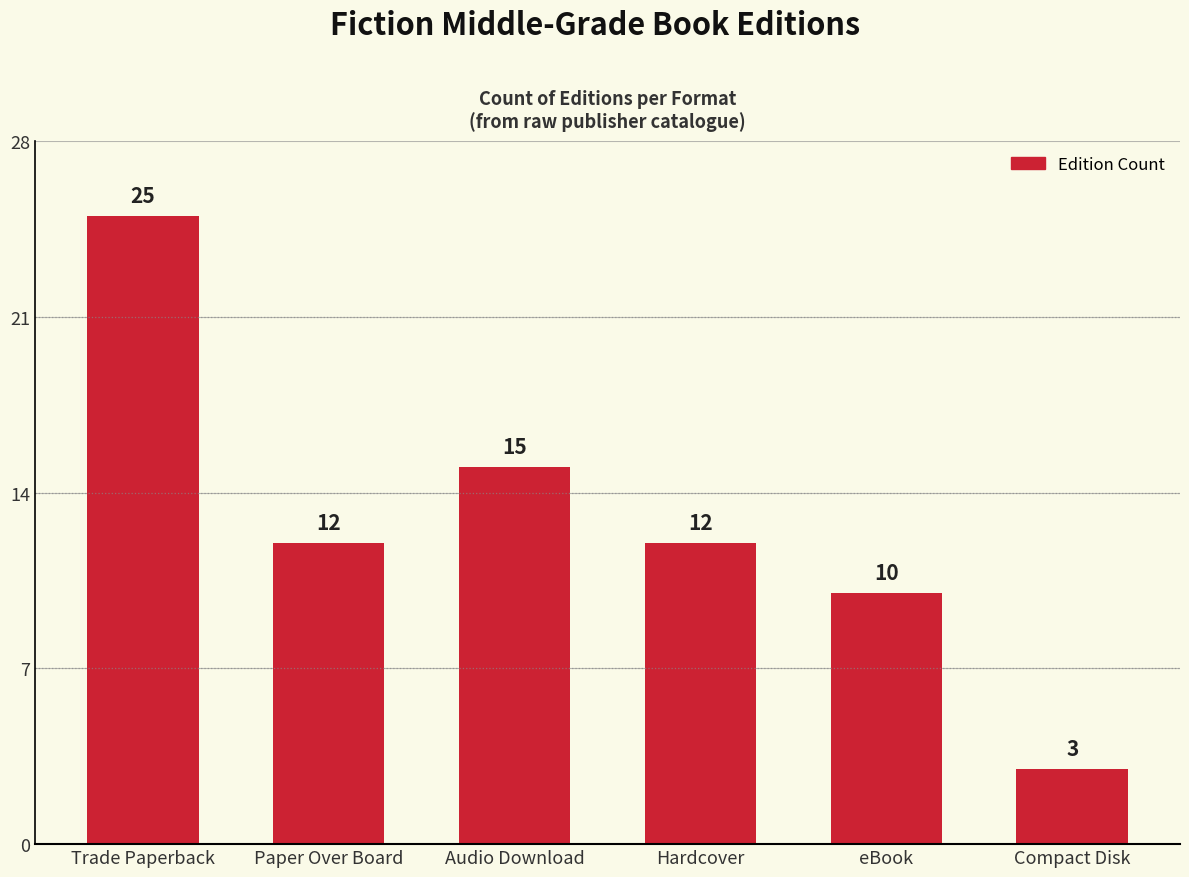

How many data points does each series have?

6